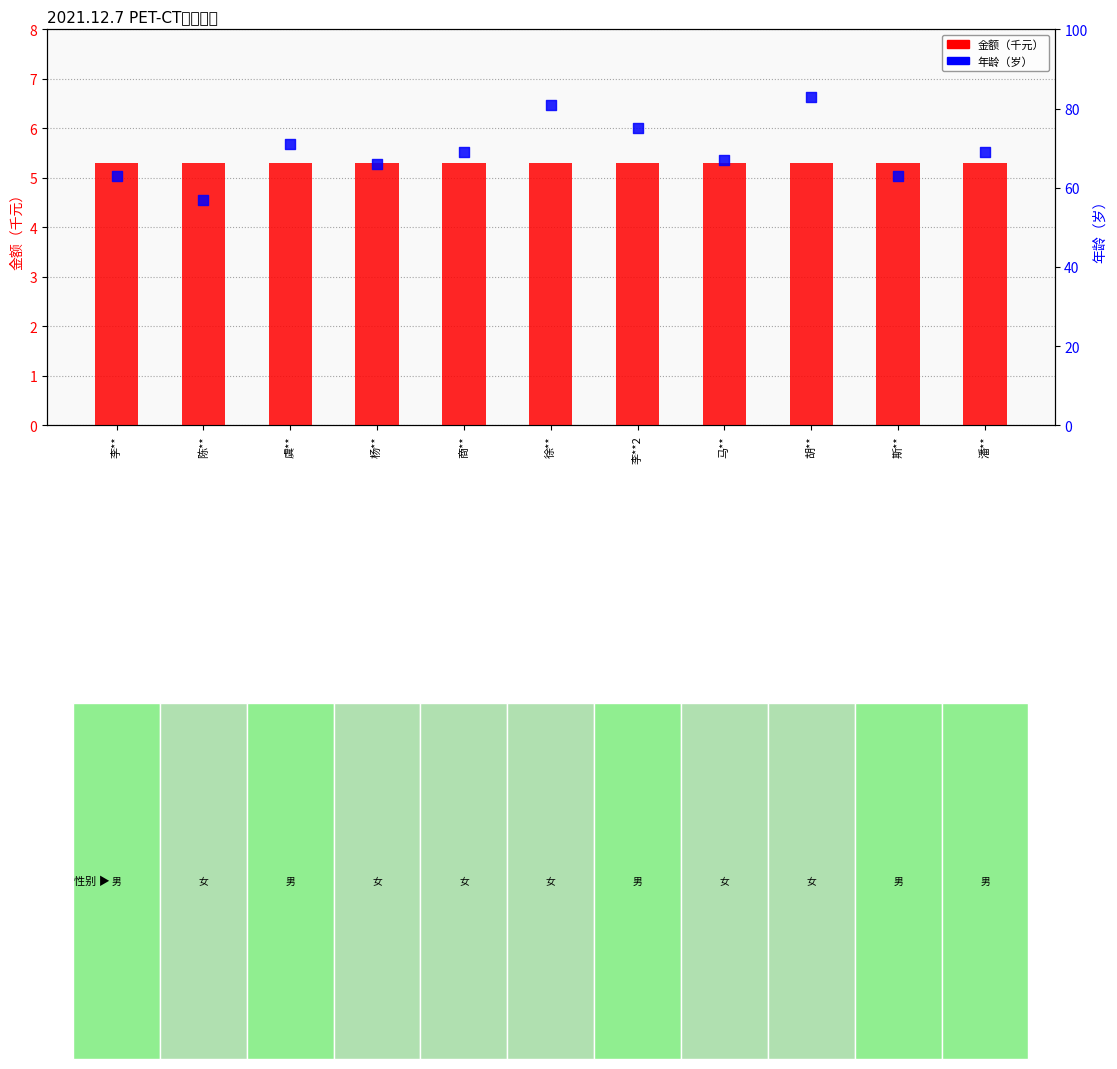

Is the value of 年龄（岁） at 徐** greater than the value of 金额（千元） at 斯**?

Yes